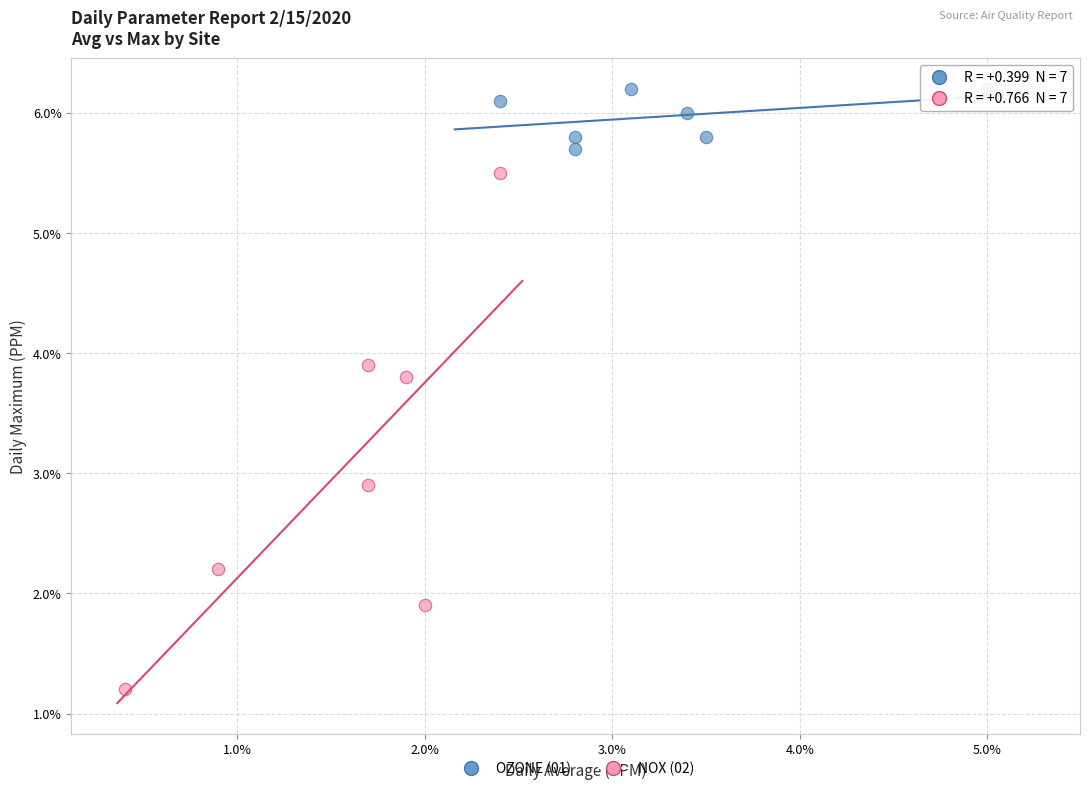

What are all the series names shown in the legend?

OZONE (01), NOX (02)